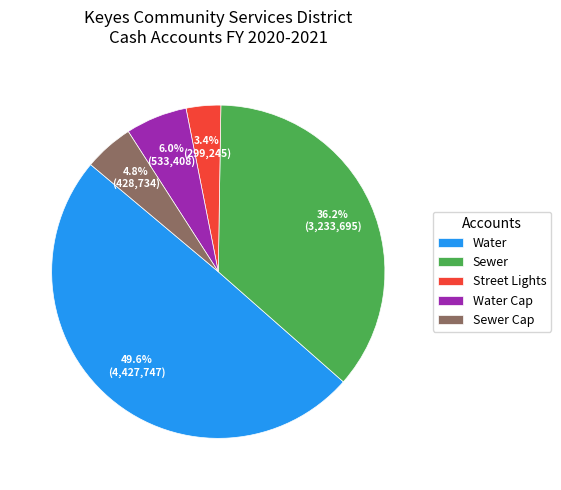

Is it true that Water Cap is 6% of the pie?

True